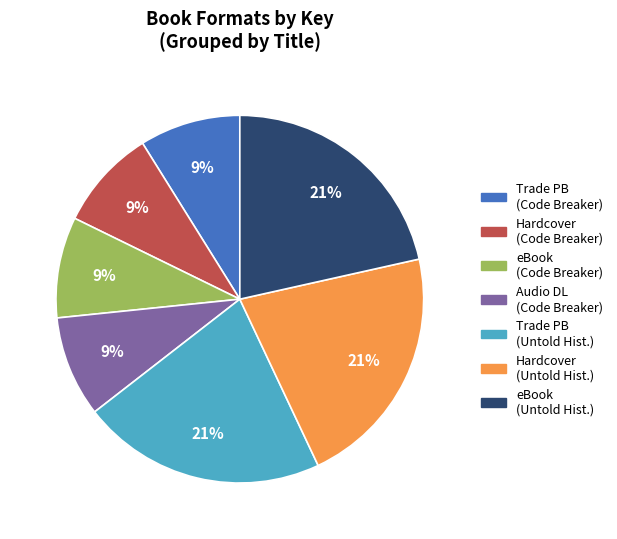

Is there a majority slice in this chart?

No